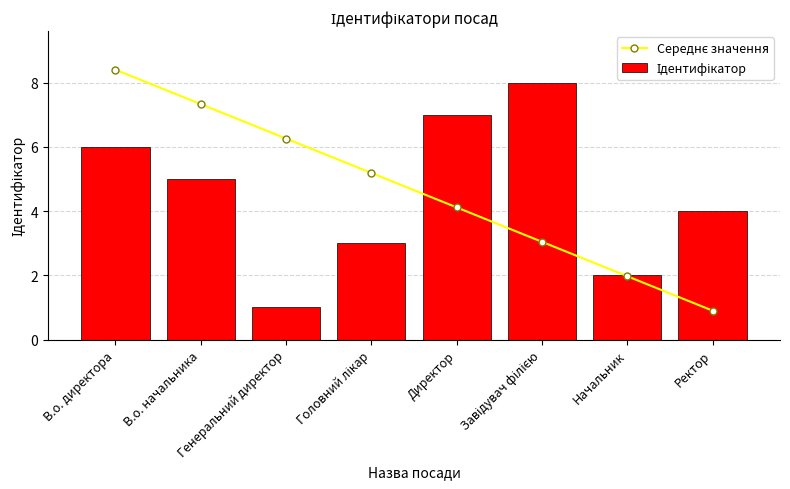

The value of Ідентифікатор at Начальник is 2.0. True or false?

True